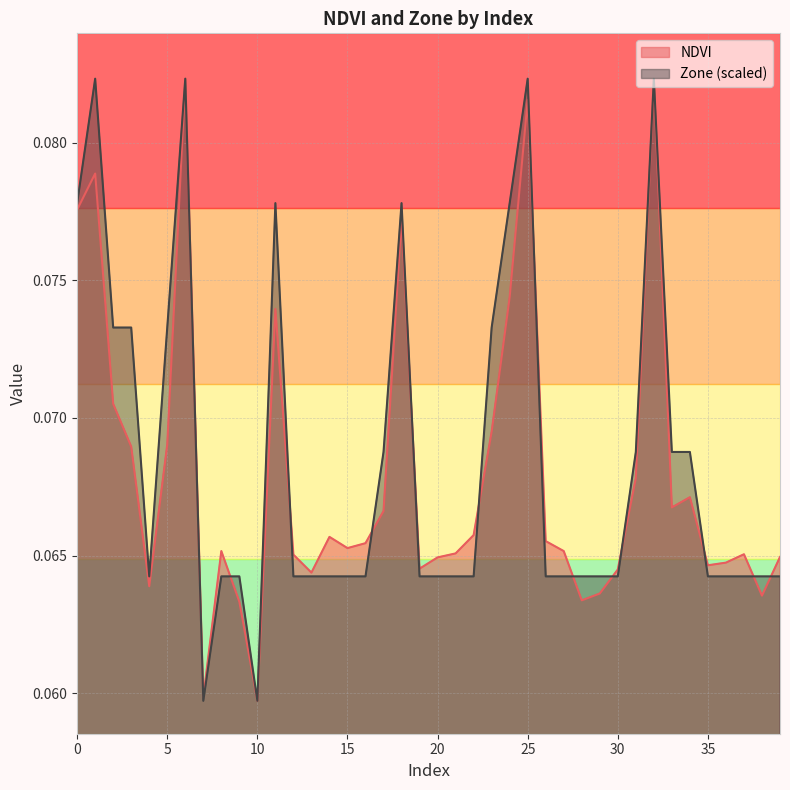

How many lines are shown in the chart?

2